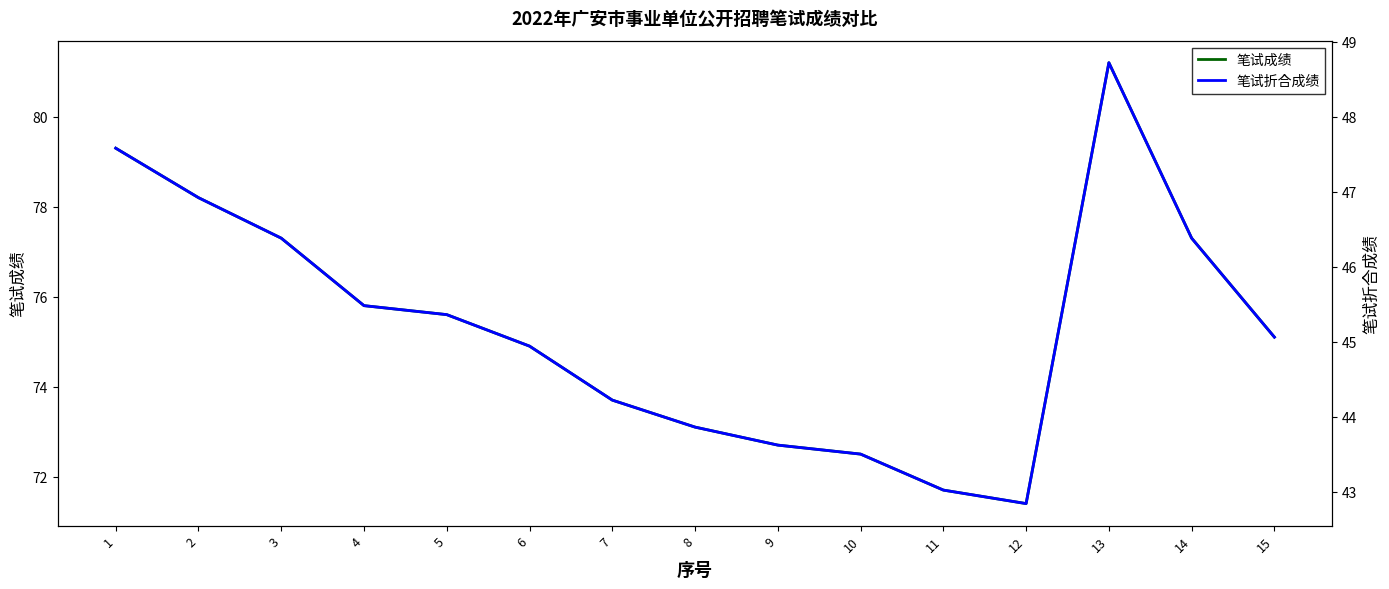

True or false: 笔试成绩 and 笔试折合成绩 cross at least once.

False